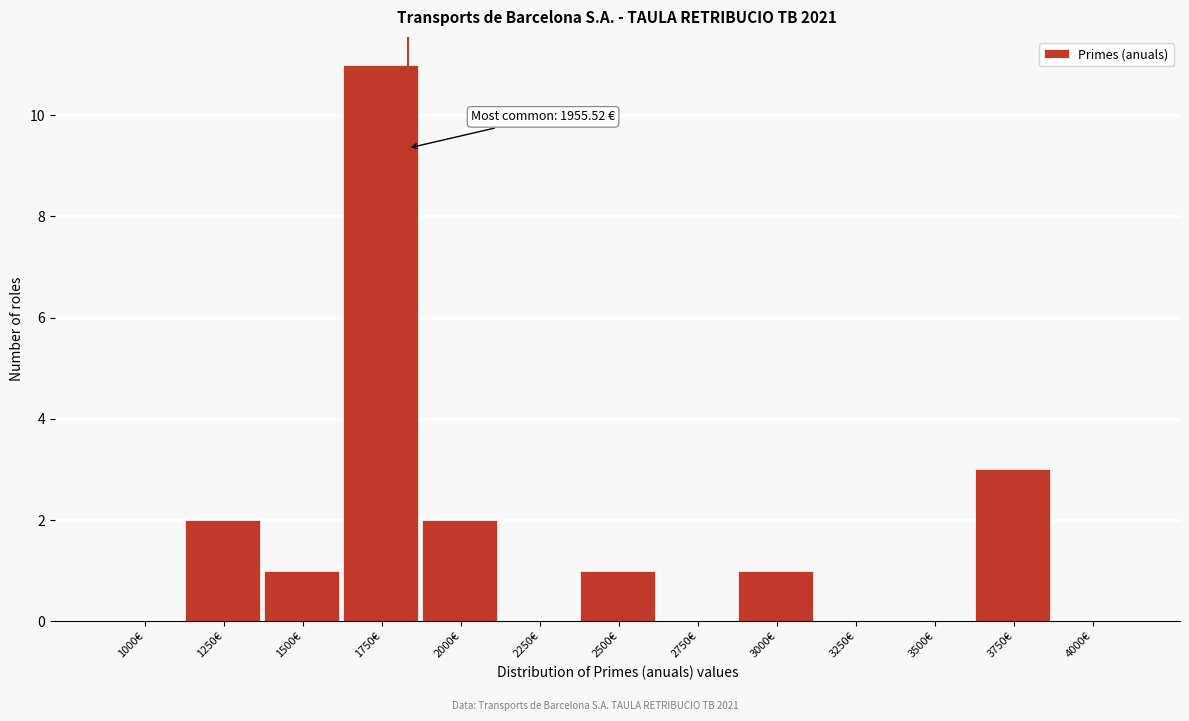

Reading left to right, what are all the values shown in this chart?

1000€=0	1250€=2	1500€=1	1750€=11	2000€=2	2250€=0	2500€=1	2750€=0	3000€=1	3250€=0	3500€=0	3750€=3	4000€=0